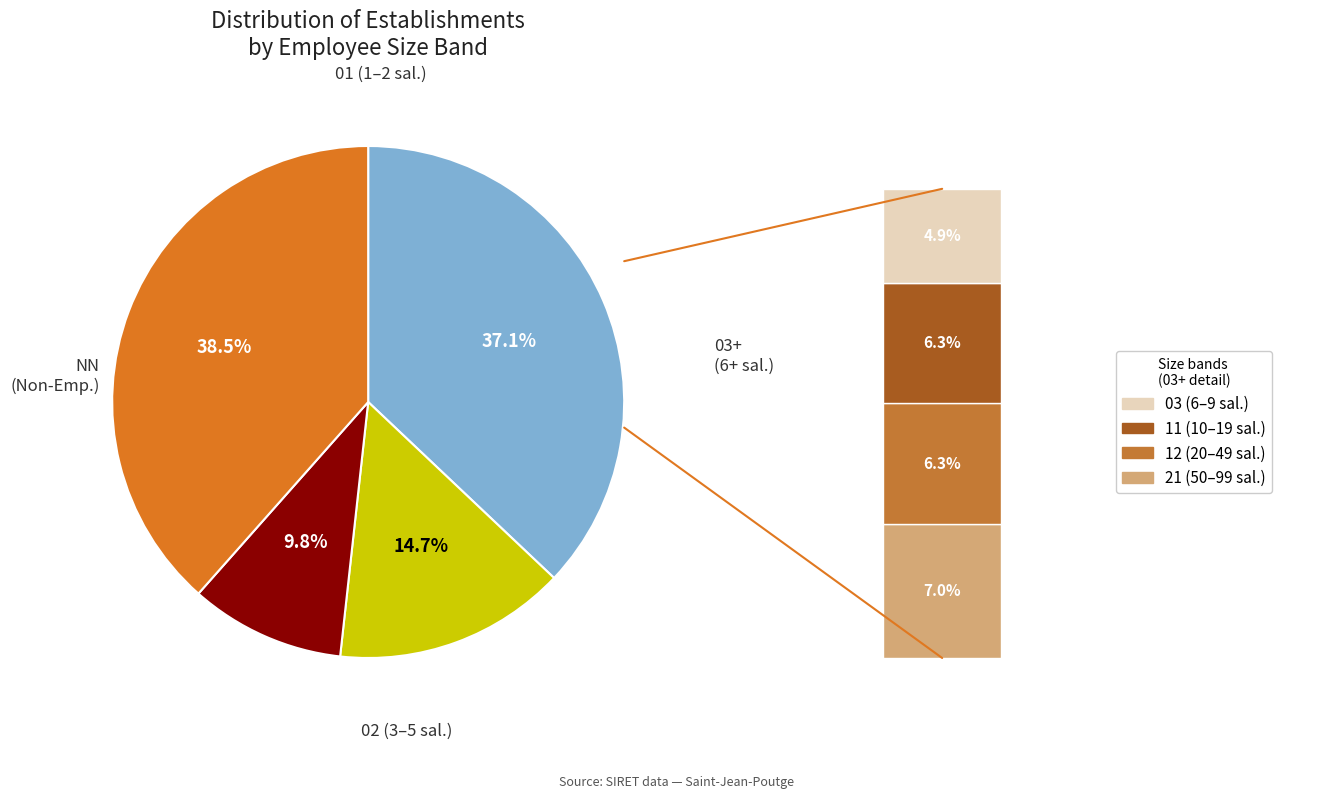

Is there any slice that represents more than half of the pie?

No